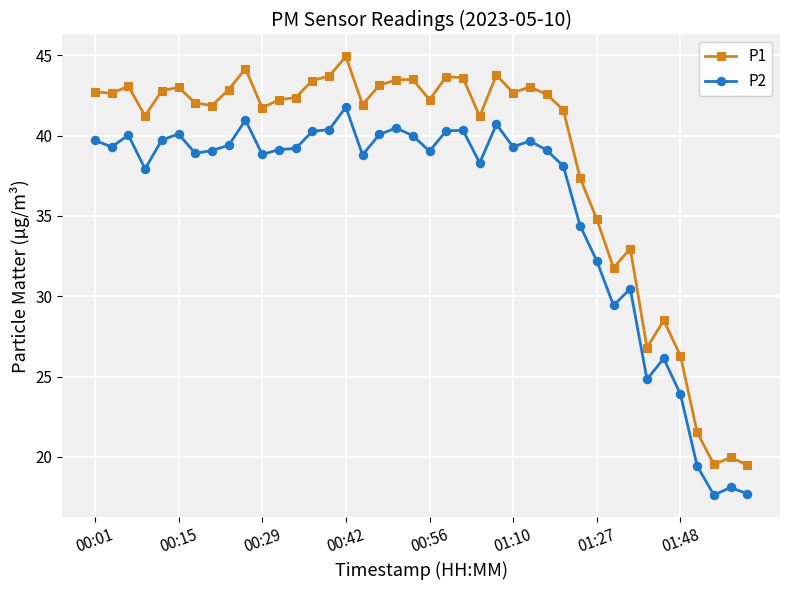

True or false: P1 and P2 intersect in this chart.

False